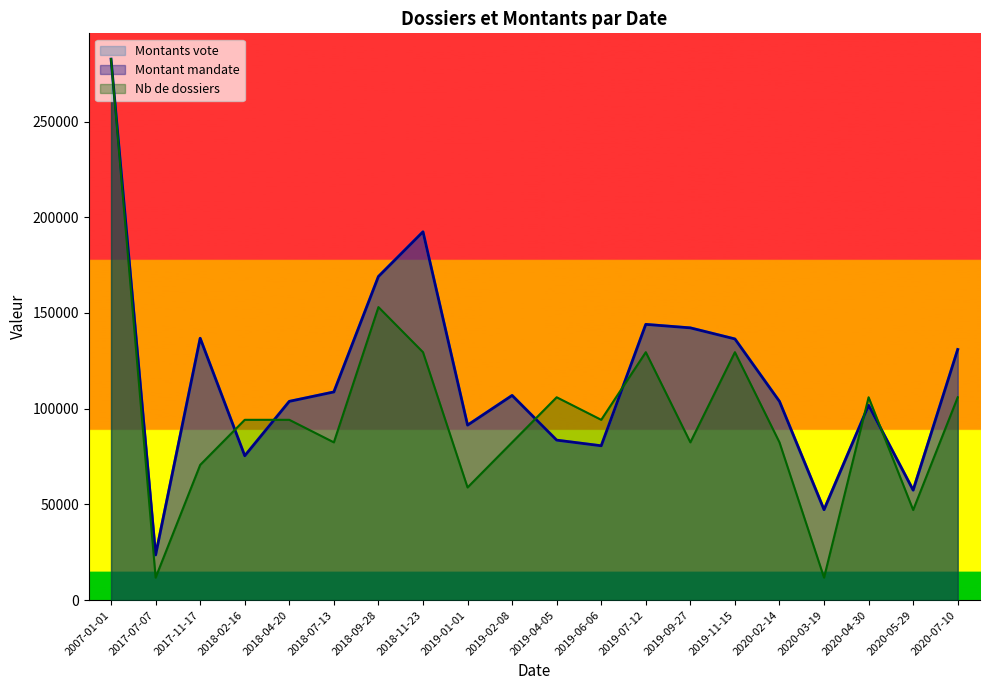

Which category has the lowest value in the Montant mandate series?

2017-07-07